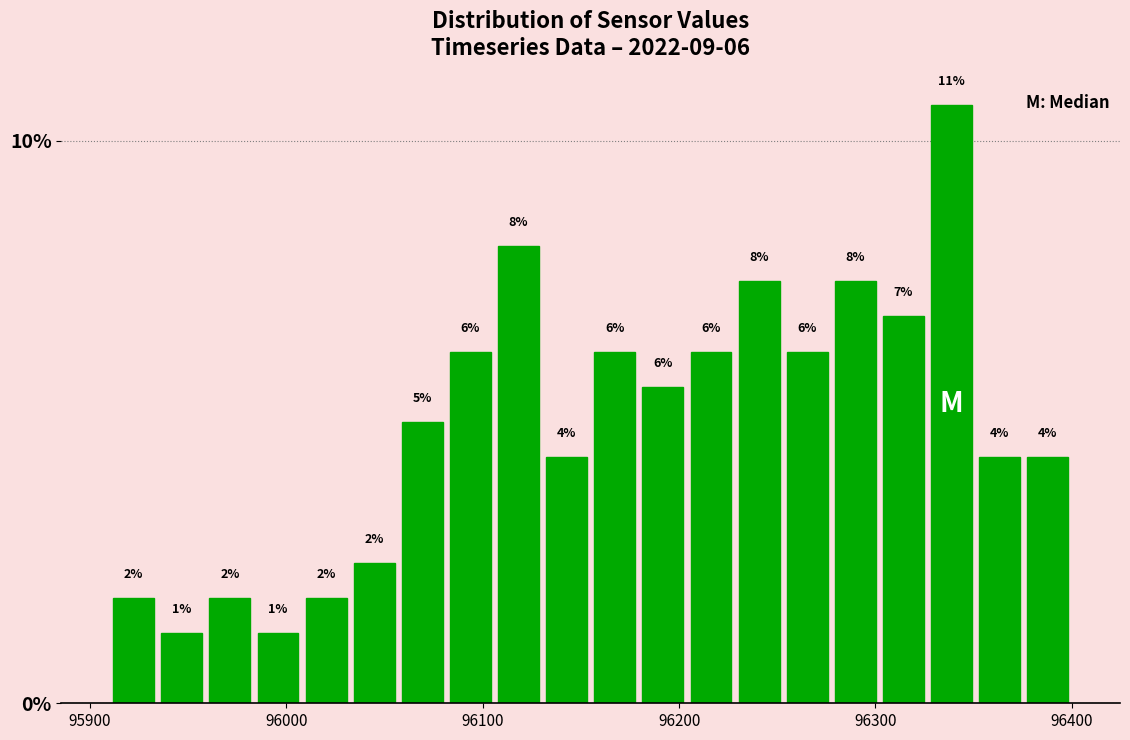

Read against the x-axis, roughly where is the centre of the tallest bar?

96340